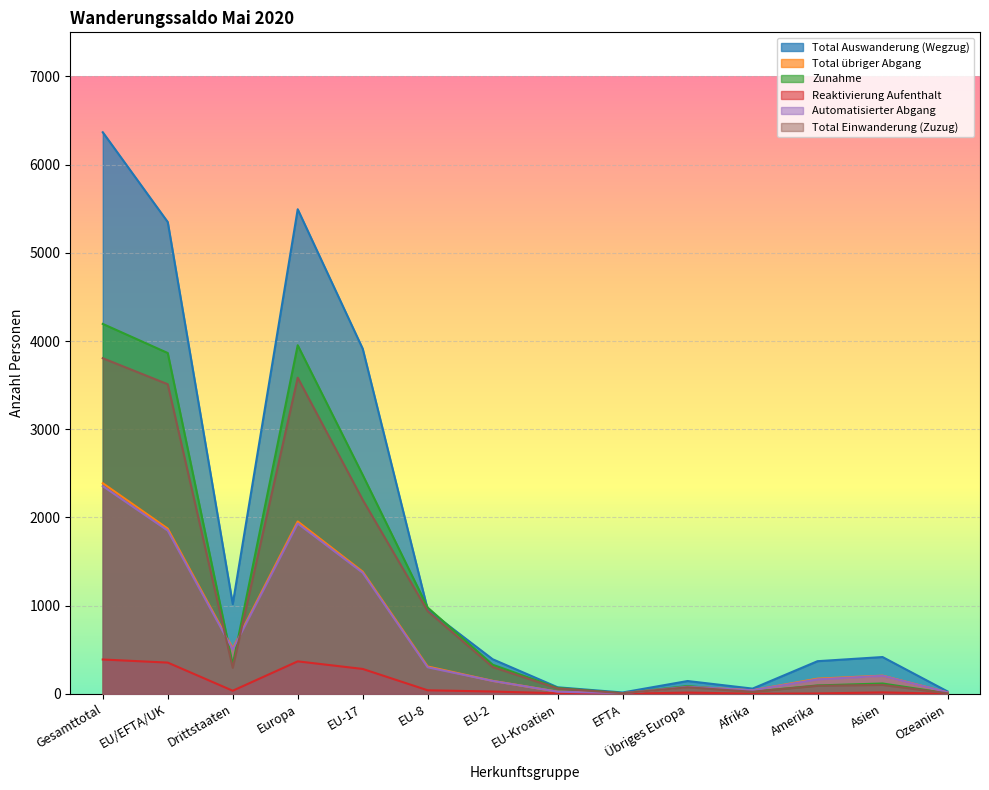

What is the maximum value for Zunahme?

4194